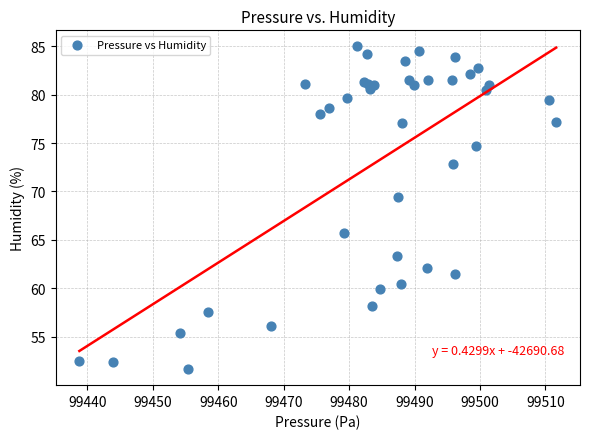

What Y value in the scatter plot is closest to 68?

69.4